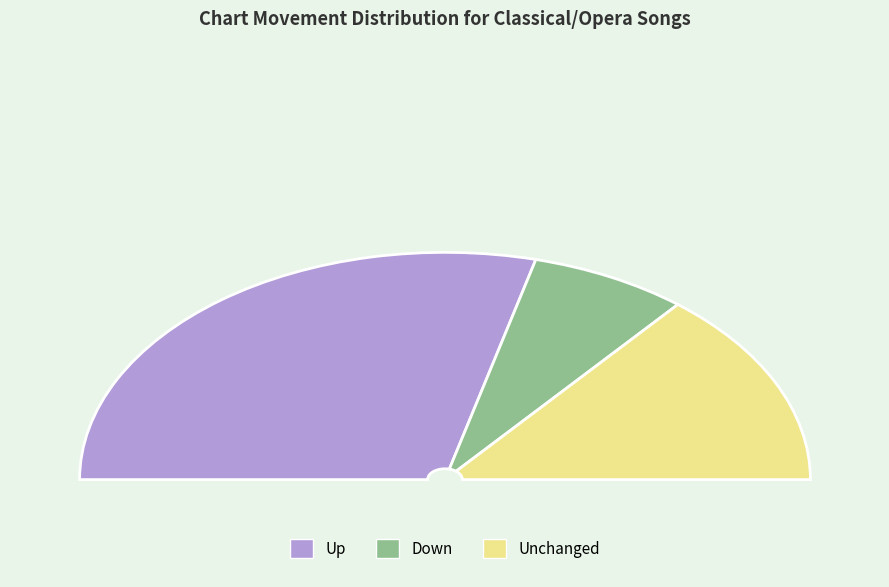

Between up and down, which is larger?

up